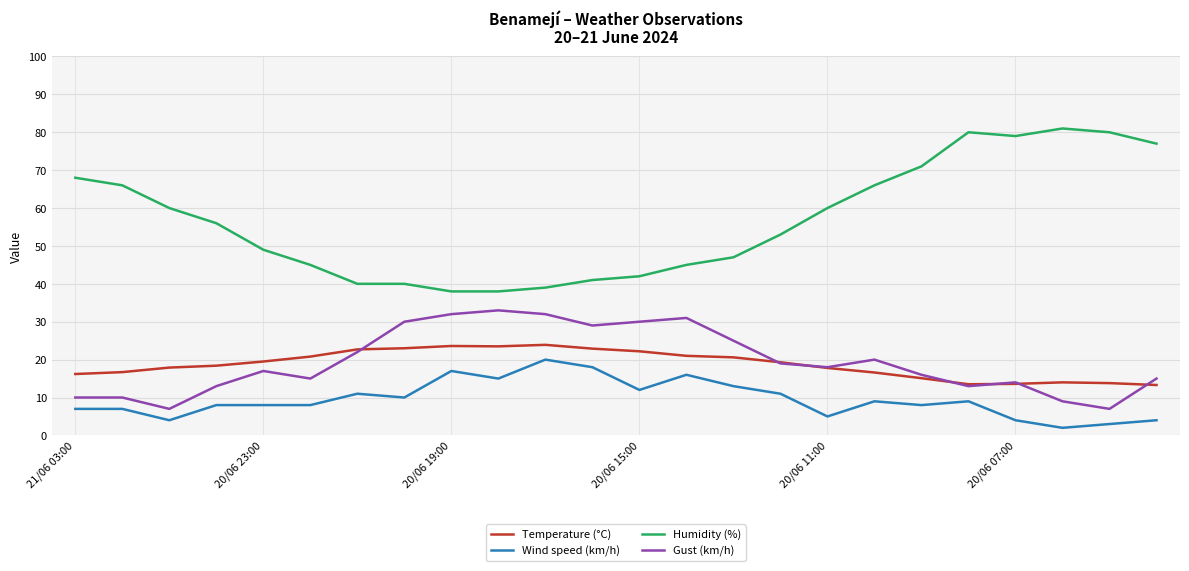

What are all the series names shown in the legend?

Temperature (°C), Wind speed (km/h), Humidity (%), Gust (km/h)